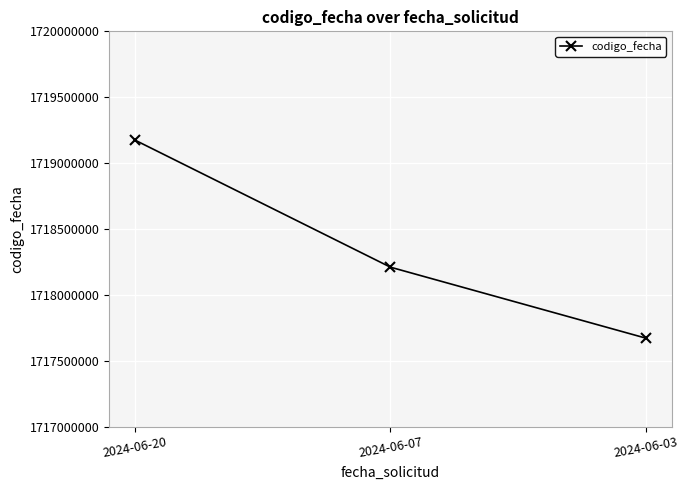

Between 2024-06-07 and 2024-06-20, which is larger?

2024-06-20